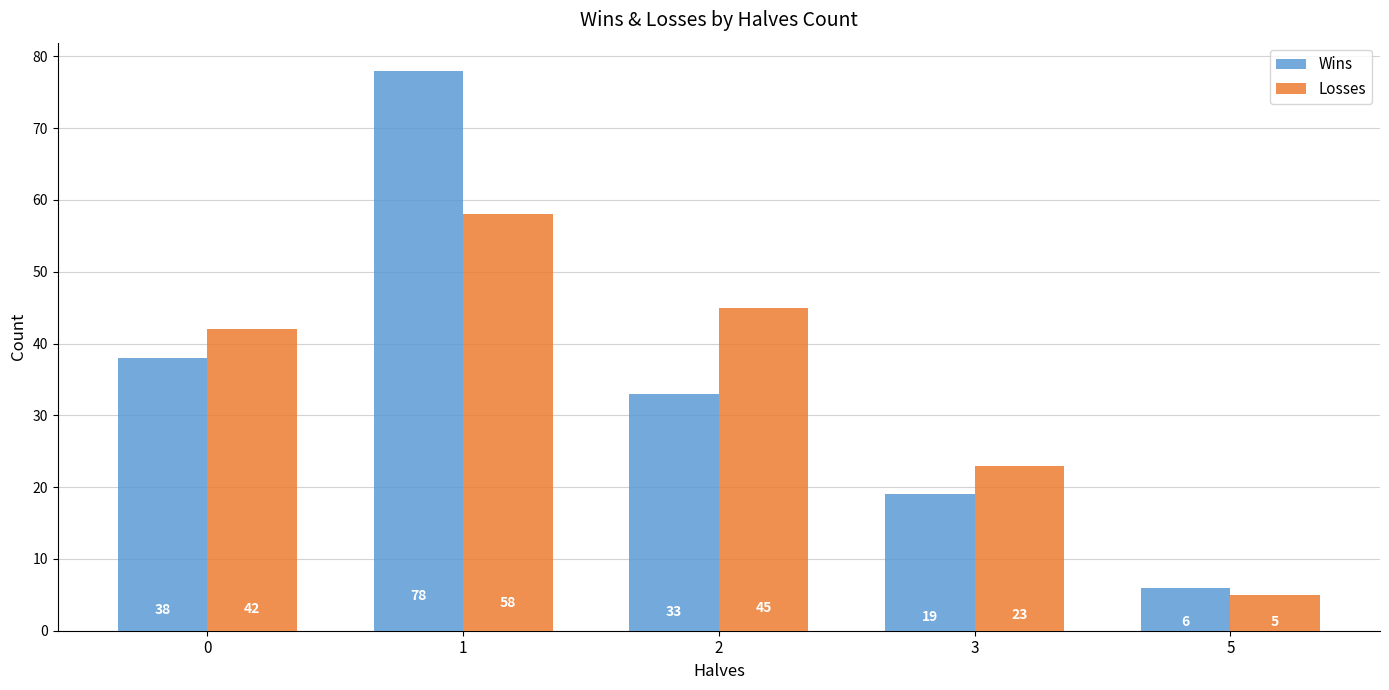

Which series has the largest range (max minus min)?

Wins